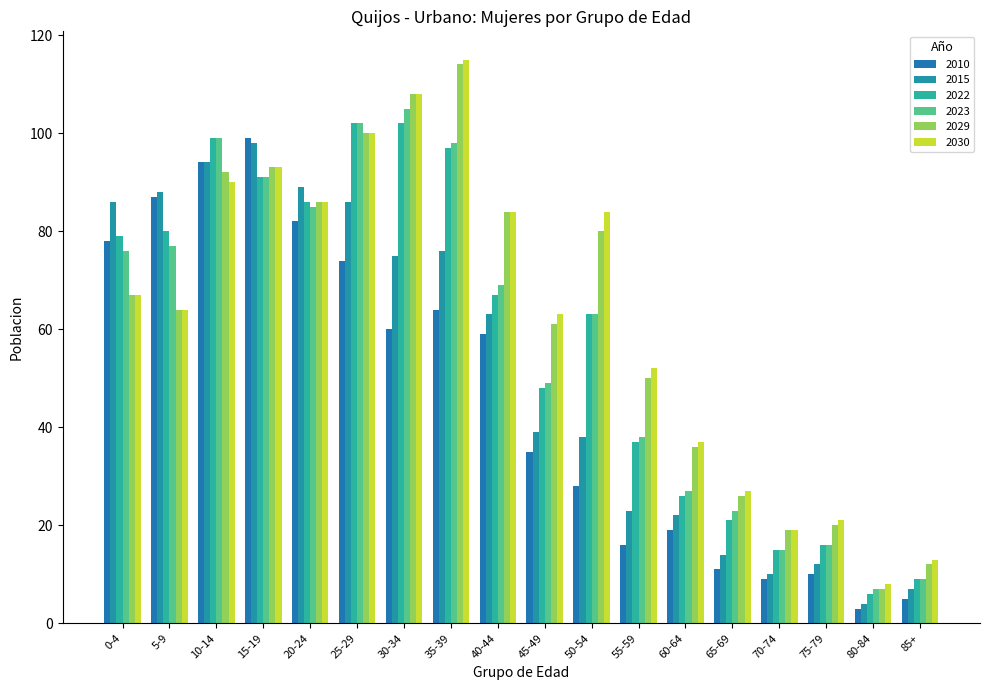

What is the value of the 2015 bar at the 16th from the left?

12